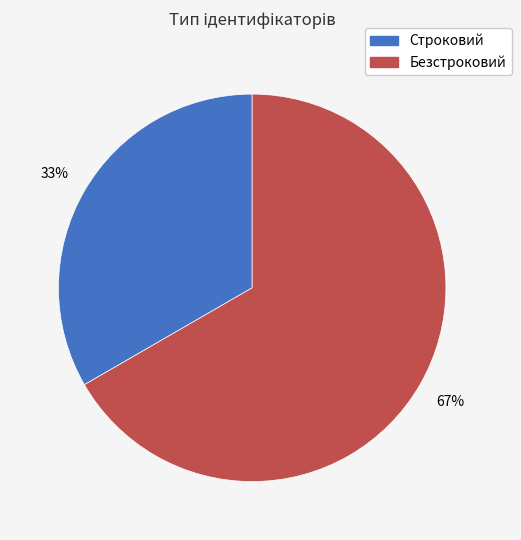

The Безстроковий slice represents 67% of the pie. True or false?

True